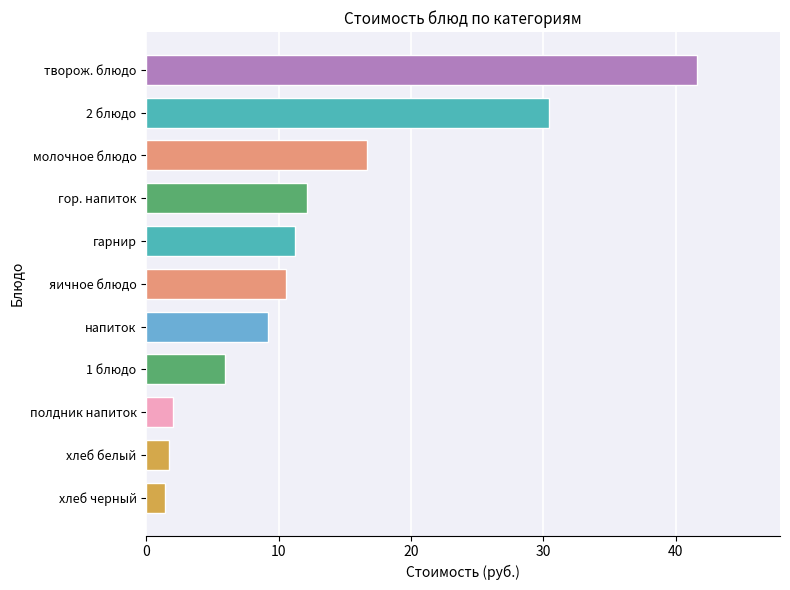

The value at яичное блюдо is 10.5. True or false?

True